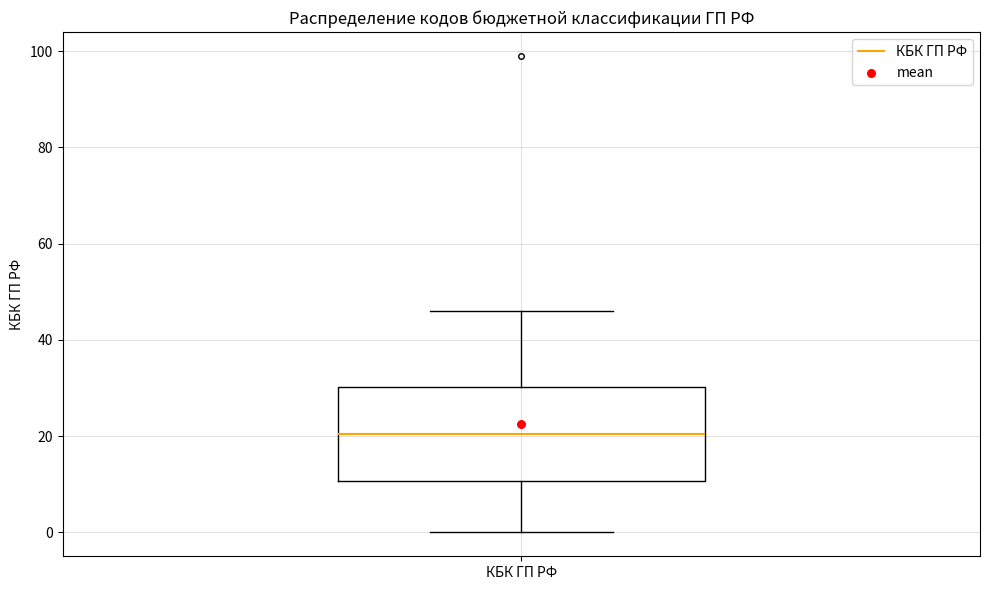

Where does the lower whisker of the box for КБК ГП РФ end on the y-axis? The values are not printed on the chart, so give them approximately, as read against the axis.

0